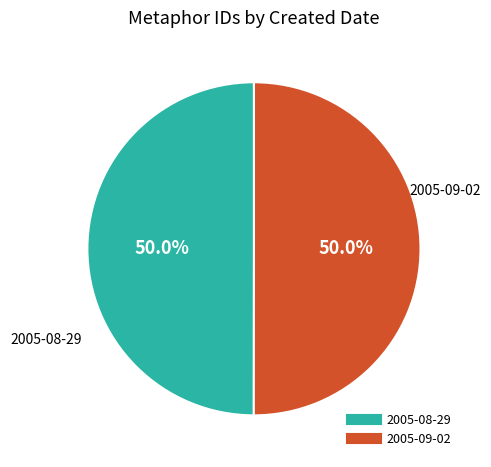

Combined, do 2005-09-02 and 2005-08-29 account for over 50%?

Yes